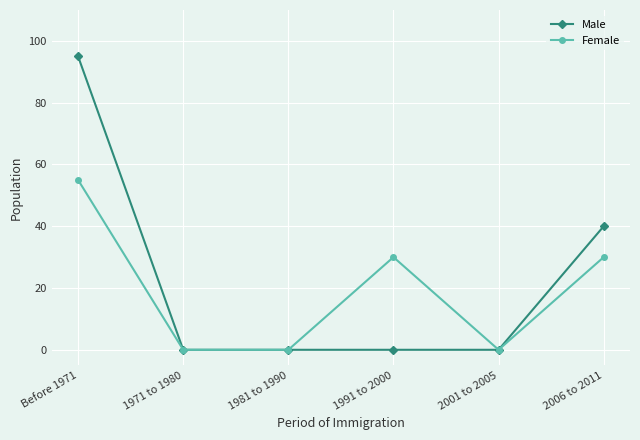

What is the highest value of the Female series?

55